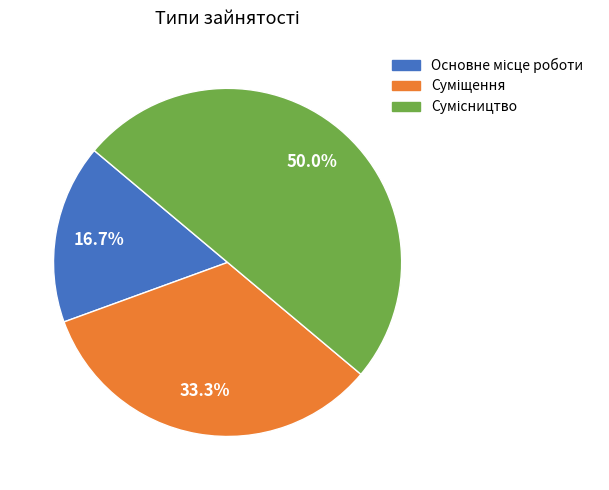

To the nearest percent, what portion does Суміщення represent?

33%